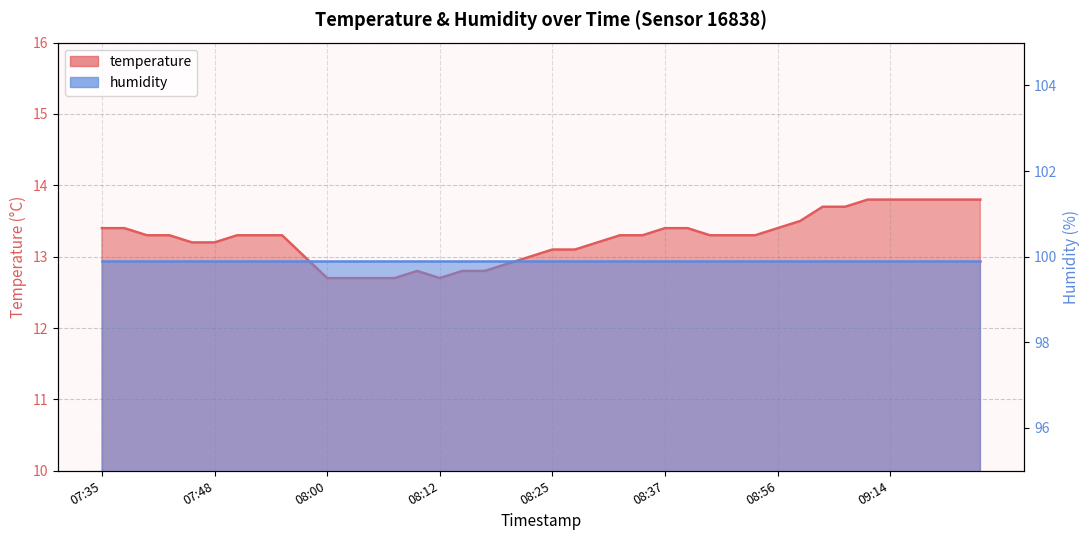

What is the smallest value displayed?

12.7